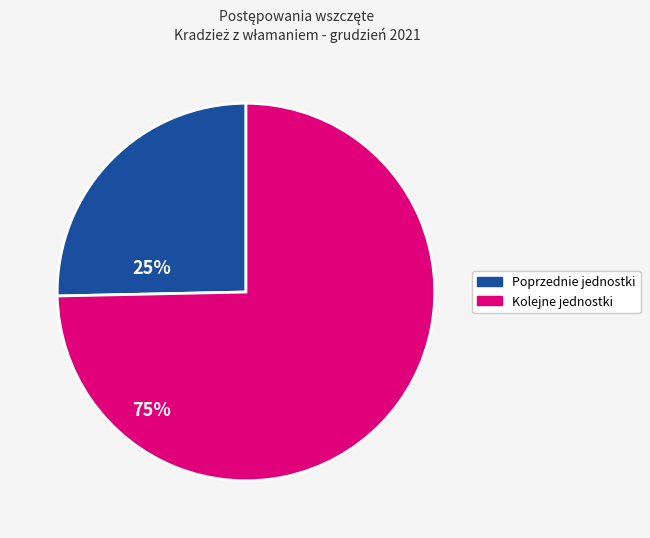

Approximately how many times larger is the value at Poprzednie jednostki compared to Kolejne jednostki?

0.3